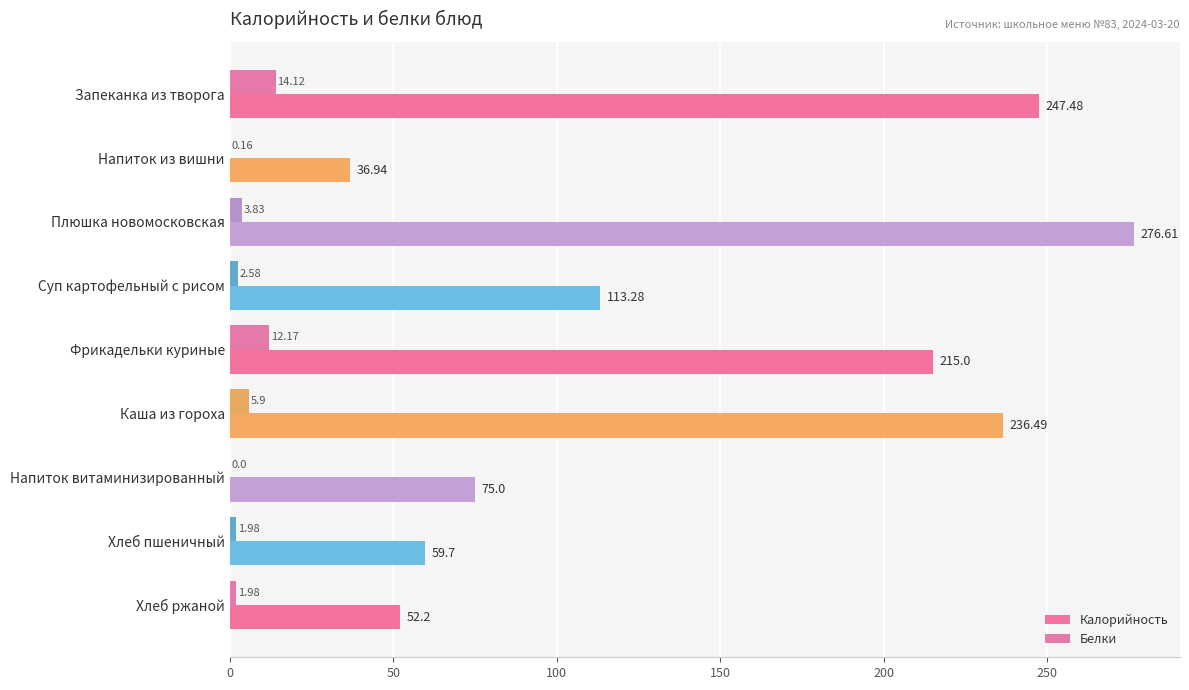

Which series changed the most between Суп картофельный с рисом and Фрикадельки куриные?

Калорийность